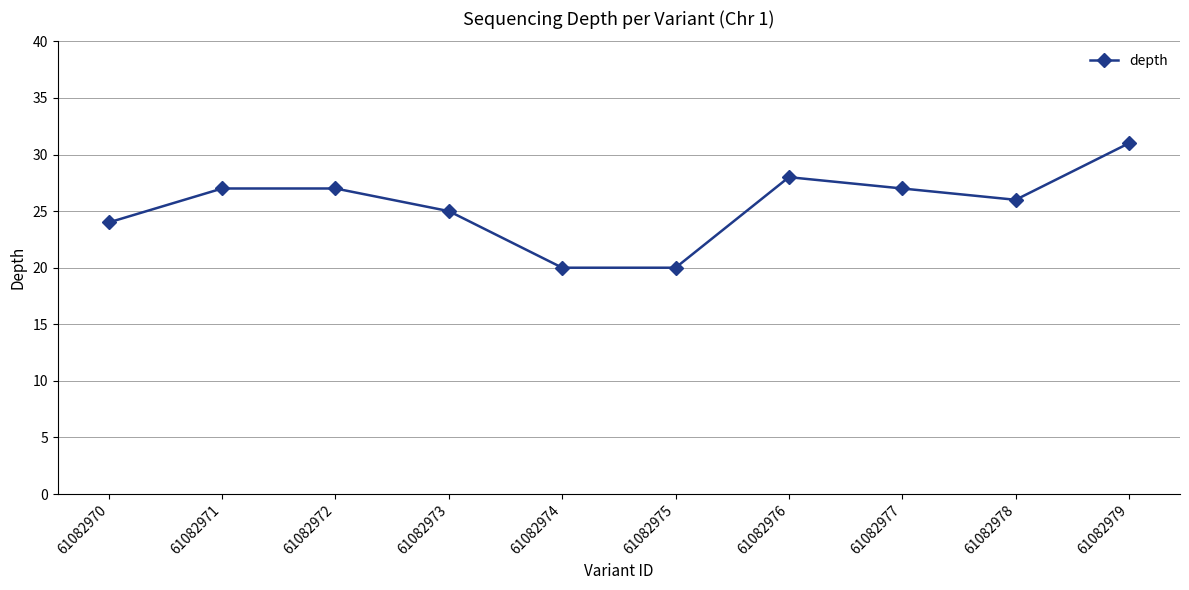

At which label is the value closest to 25?

61082973